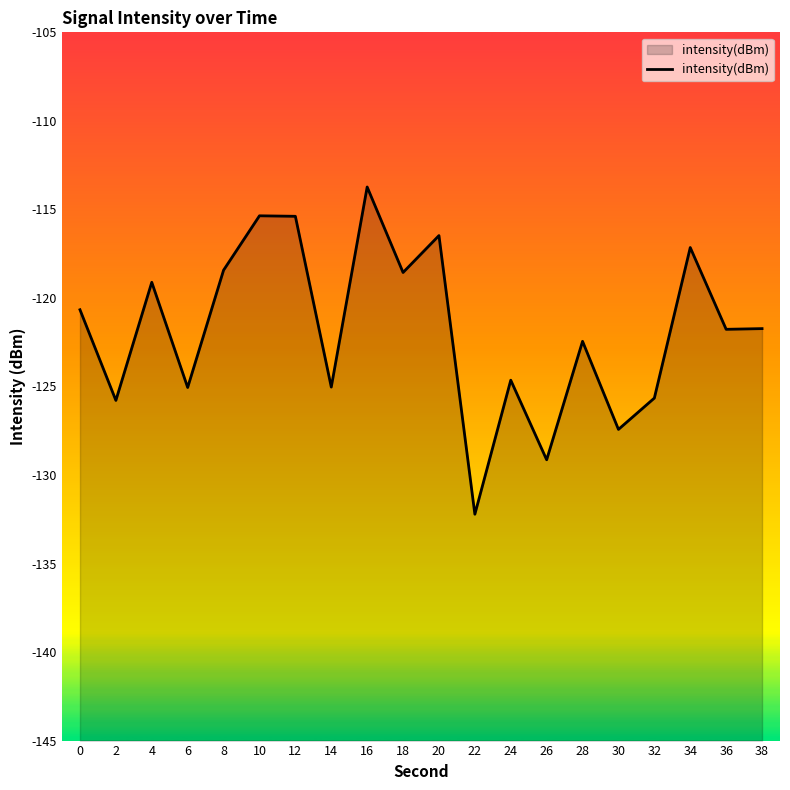

Reading left to right, transcribe all the data shown in this chart.

-120.7	-125.8	-119.1	-125.1	-118.4	-115.4	-115.4	-125.0	-113.7	-118.6	-116.5	-132.2	-124.6	-129.1	-122.5	-127.4	-125.7	-117.2	-121.8	-121.7